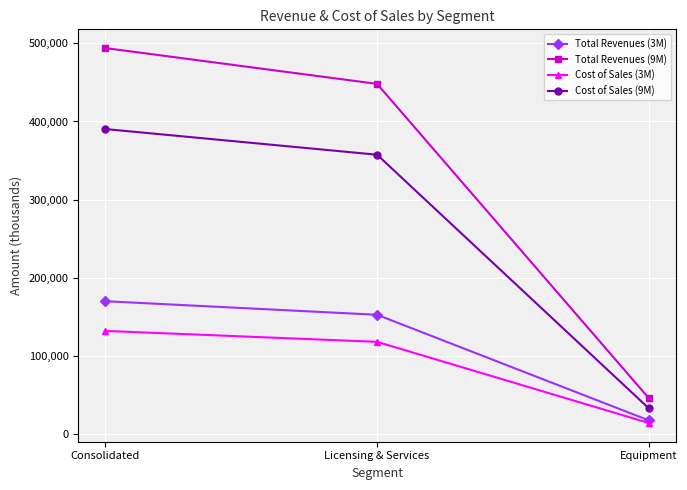

The Cost of Sales (3M) series shows 59921 at Consolidated. True or false?

False